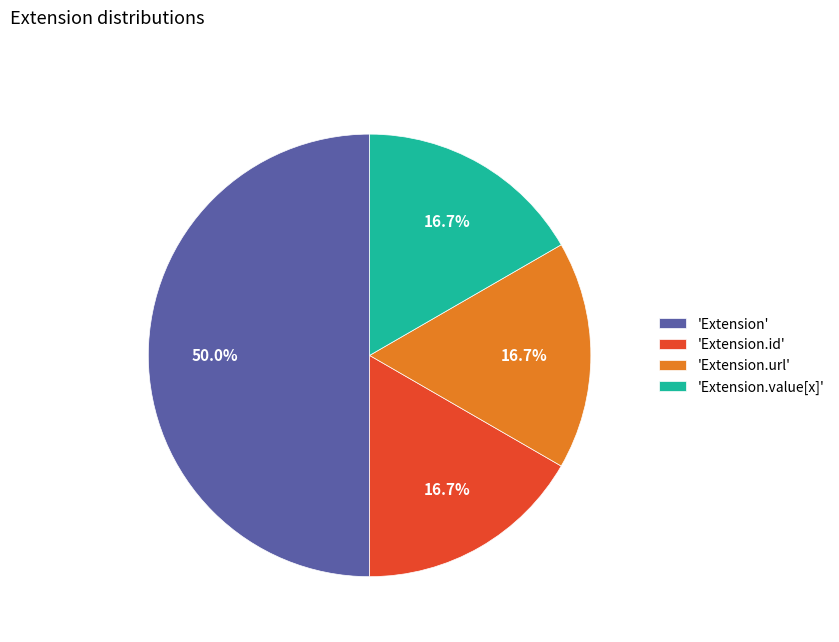

What percentage is NOT represented by 'Extension.id'?

83.3%